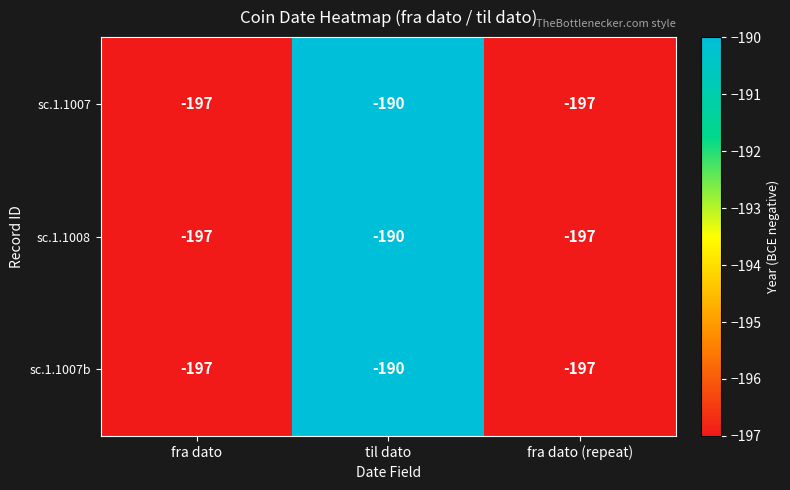

Is it true that sc.1.1007 equals -197 at fra dato?

True